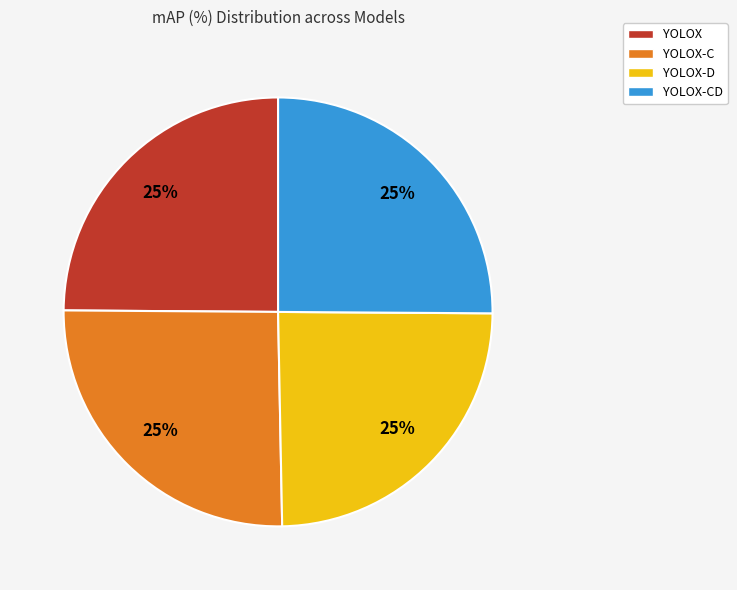

To the nearest percent, what percentage of the pie is YOLOX-C?

25%